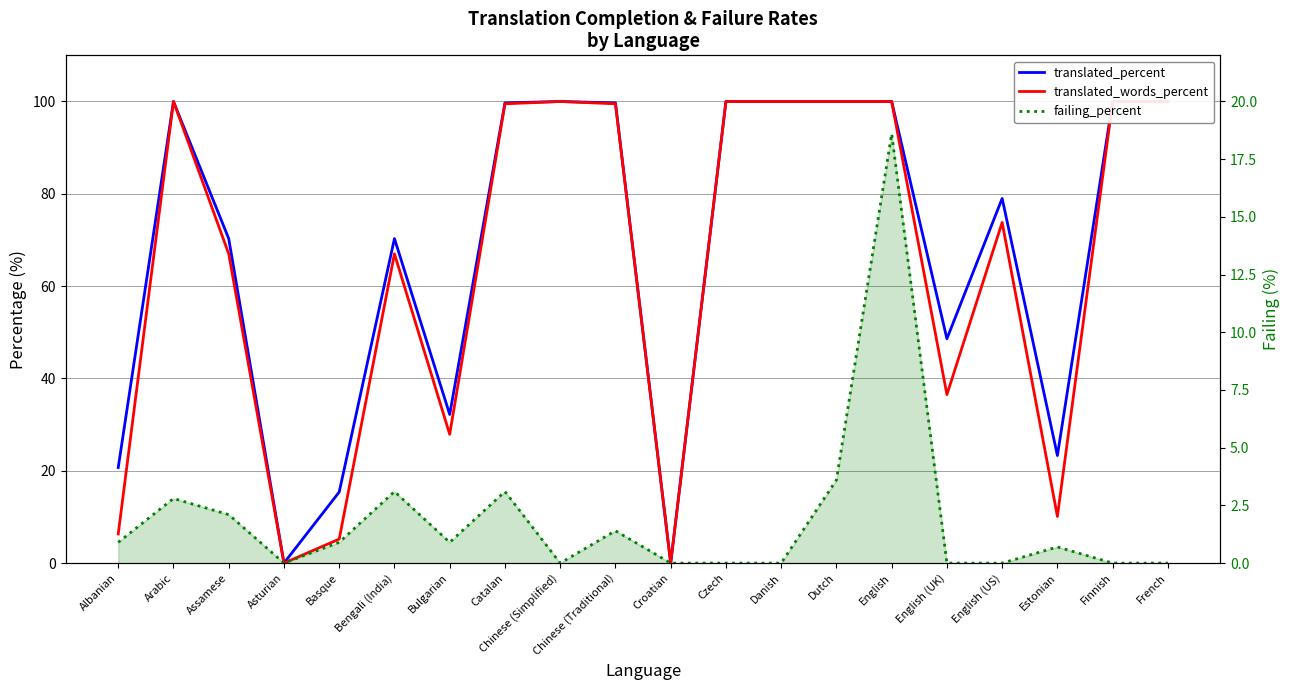

What is the average value of the failing_percent series?

1.9